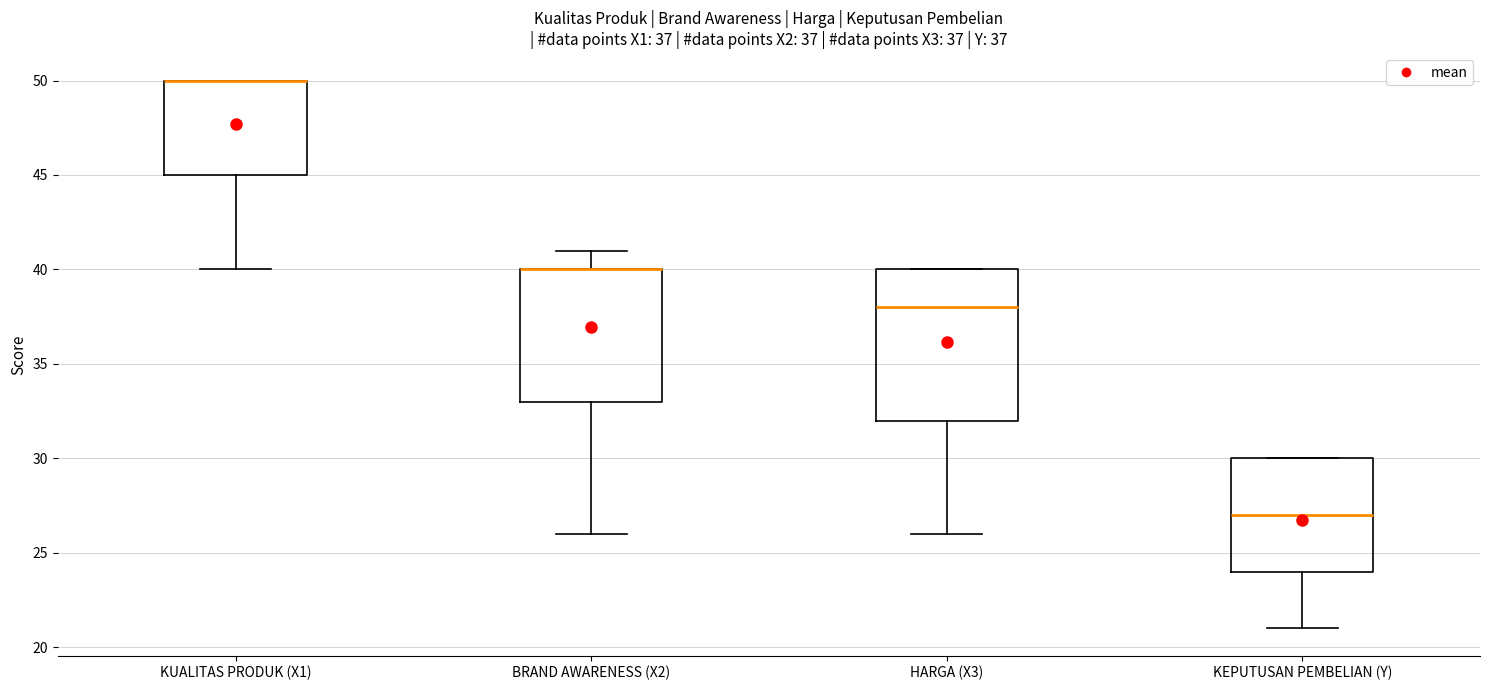

Comparing the boxes themselves (not the whiskers), which one is the tallest?

HARGA (X3)